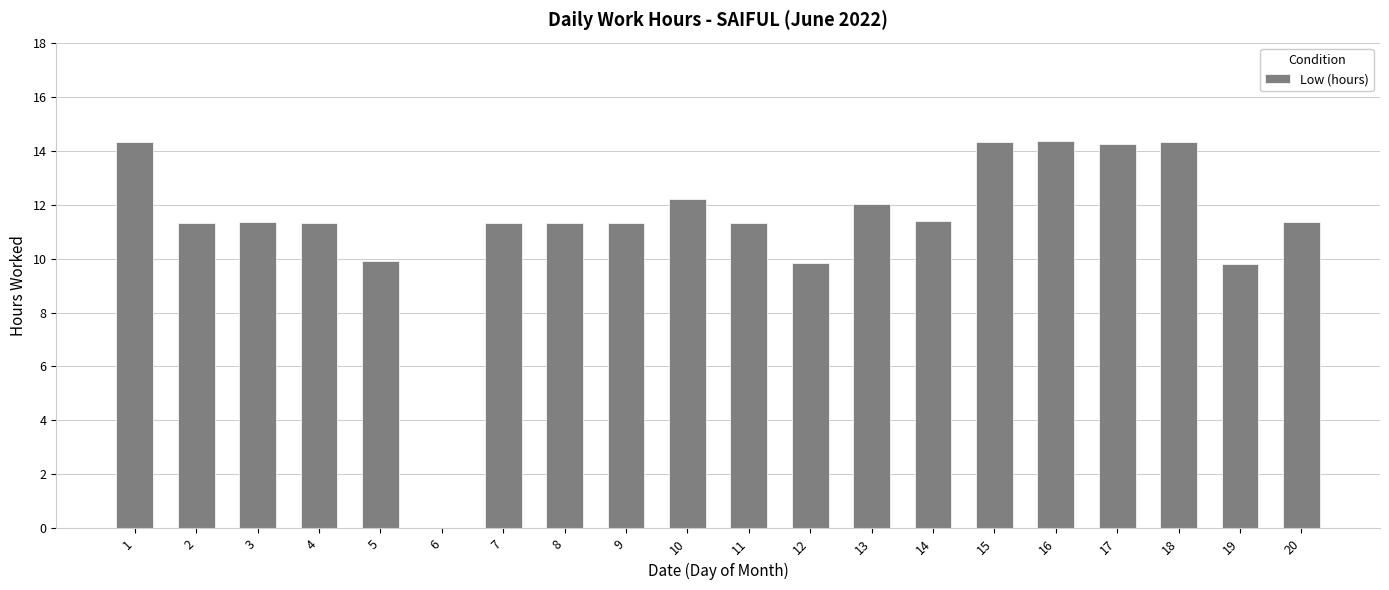

What is the sum of all values?

227.2